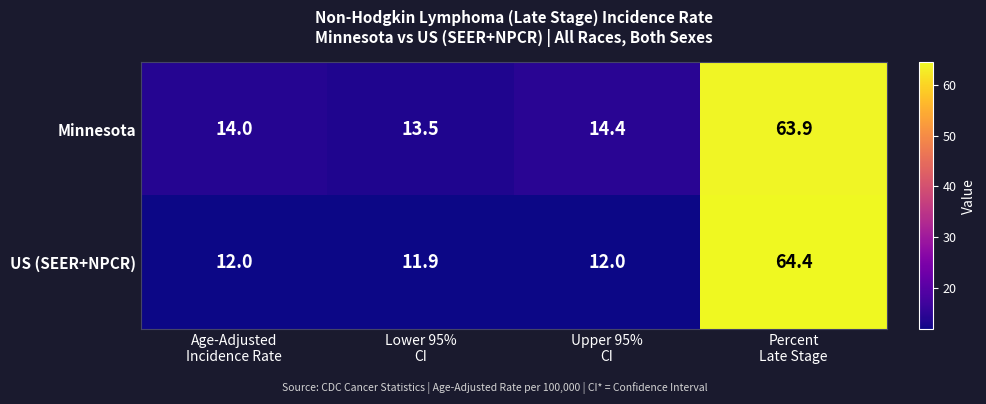

Reading left to right, list all the values displayed in this chart.

Minnesota: 14.0	13.5	14.4	63.9
US (SEER+NPCR): 12.0	11.9	12.0	64.4